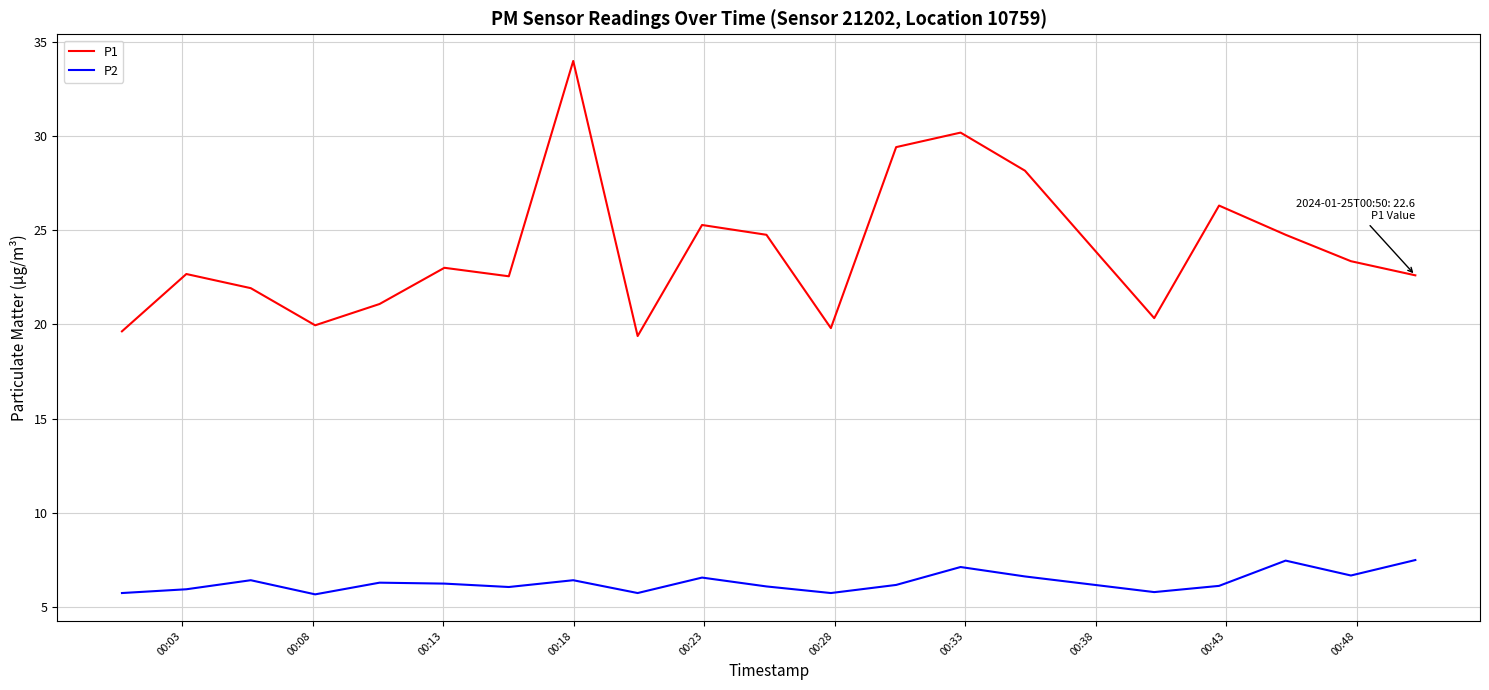

What is the greatest value displayed?

34.0